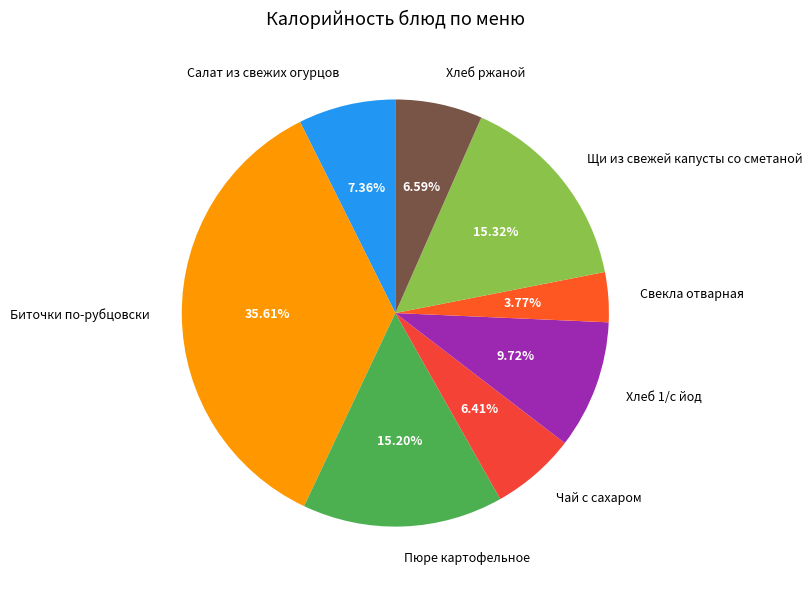

True or false: Хлеб 1/с йод accounts for 1% of the total.

False